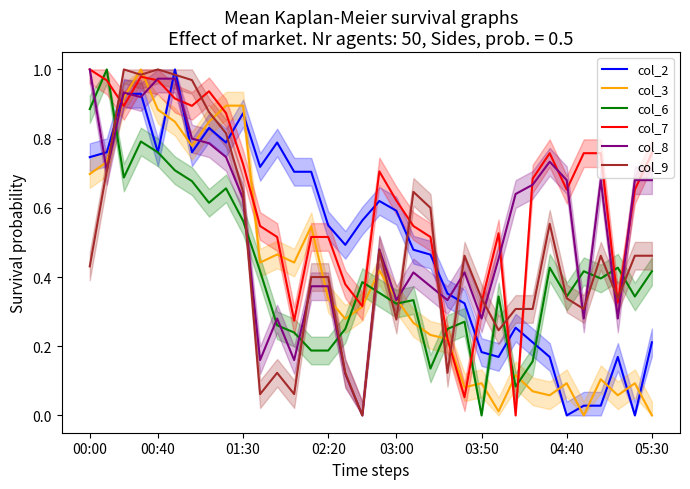

What is the value of the col_3 point at the 9th from the left?

0.9